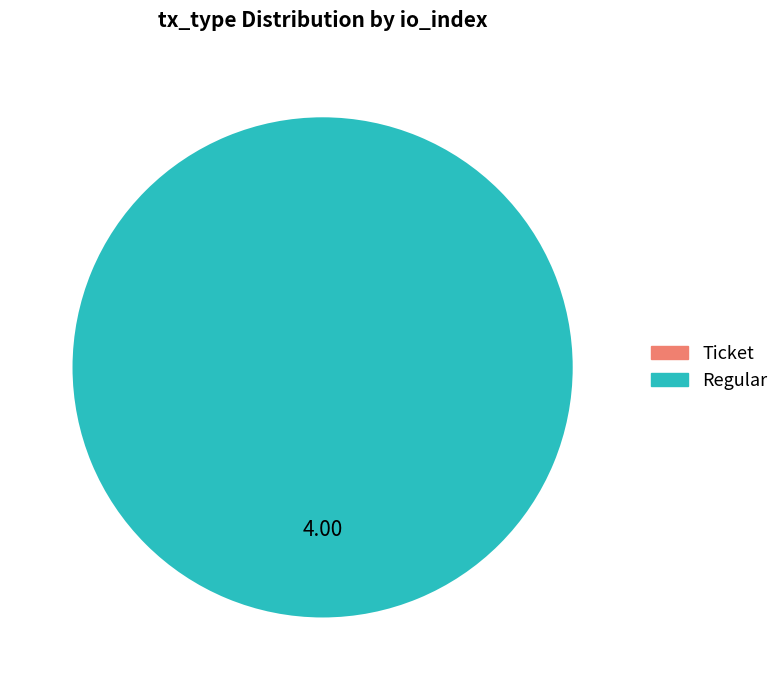

Between Ticket and Regular, which is larger?

Regular